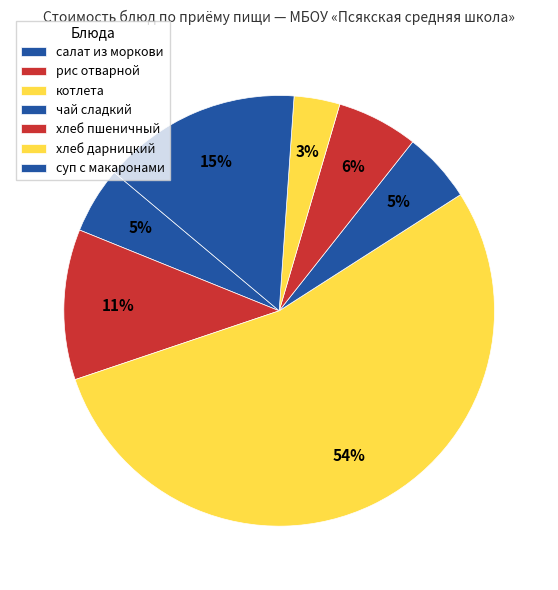

Combined, do суп с макаронами and рис отварной account for over 50%?

No